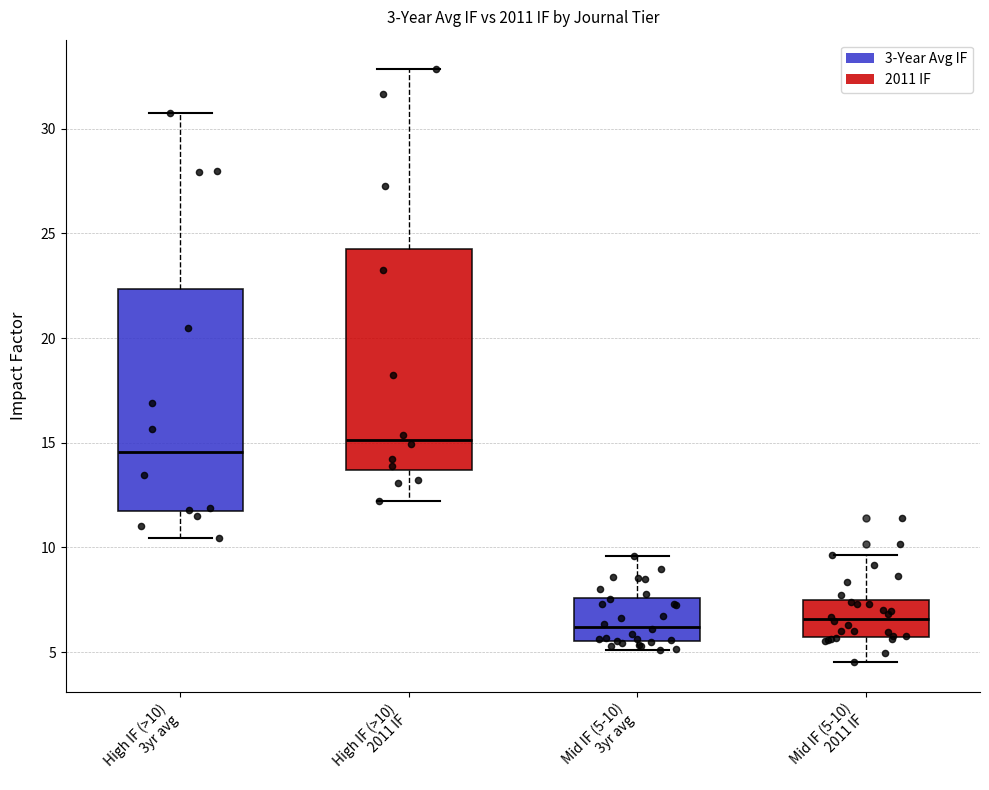

Where is the upper edge of the box for High IF (>10) 3yr avg on the y-axis? The values are not printed on the chart, so give them approximately, as read against the axis.

22.5